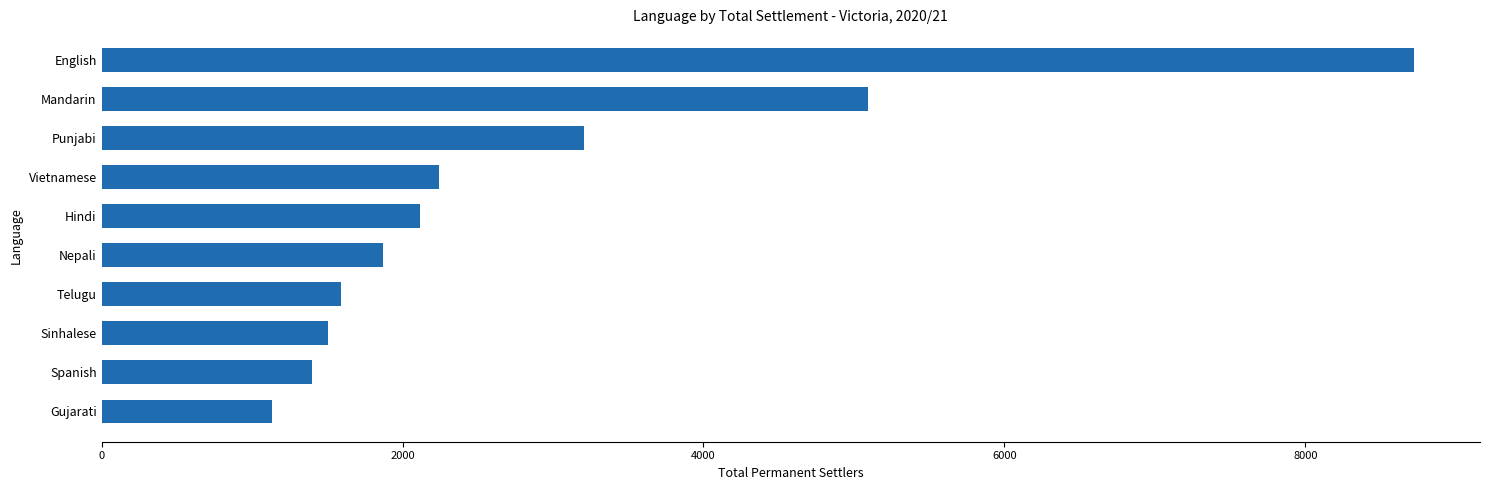

At which label is the value closest to 4928?

Mandarin